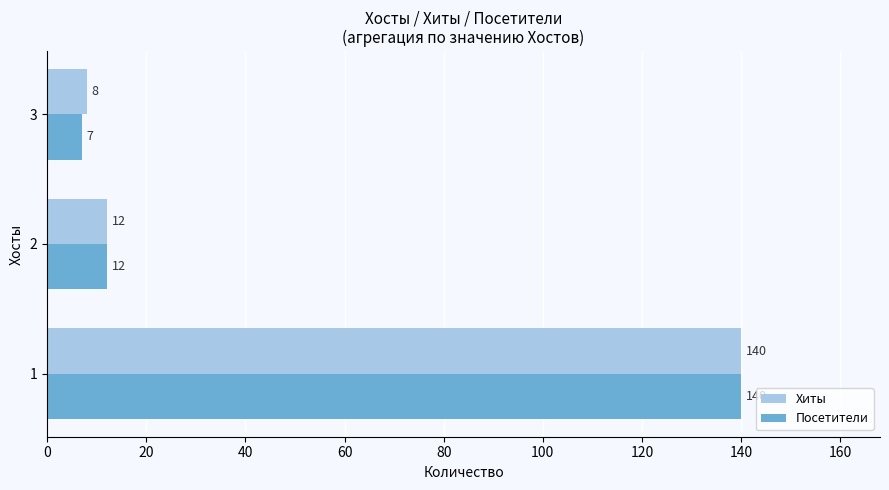

Rank the categories by Посетители value from highest to lowest.

1, 2, 3